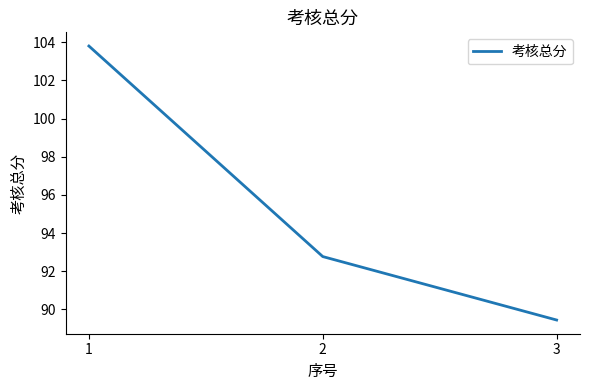

What is the difference between the values at 1 and 2?

11.0